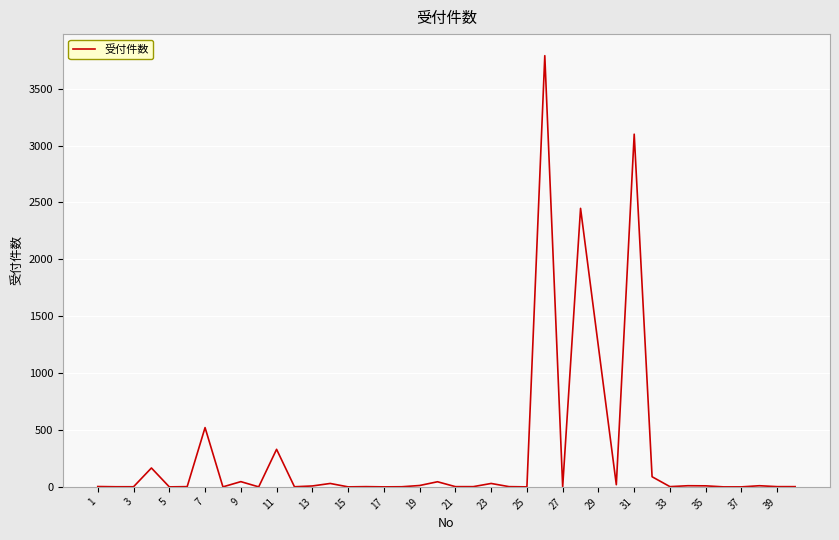

What is the difference between the maximum and minimum values?

3790